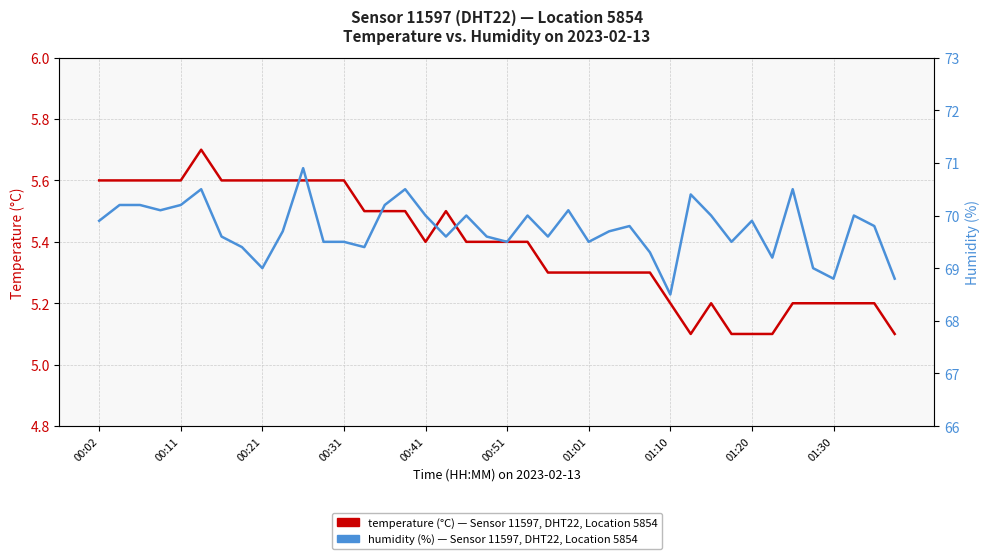

At how many categories does at least one series exceed 59?

40